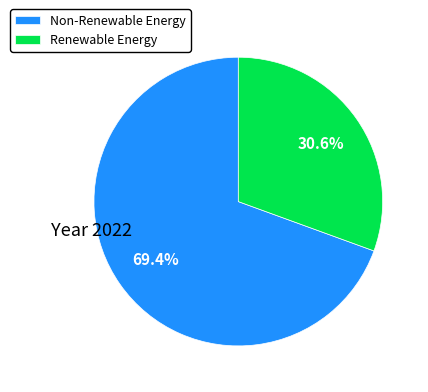

What percentage do Non-Renewable Energy and Renewable Energy together represent?

100.0%